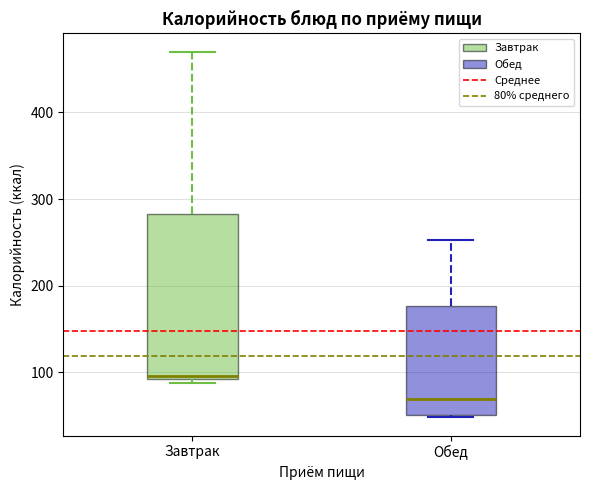

Reading left to right, read every box against the y-axis: the position of its median line, the range the box covers, and the ends of its whiskers. The values are not printed on the chart, so give them approximately, as read against the axis.

Завтрак: median 100, box 90 to 280, whiskers 90 (just below the box's lower edge) to 470
Обед: median 70, box 50 to 180, whiskers 50 to 250